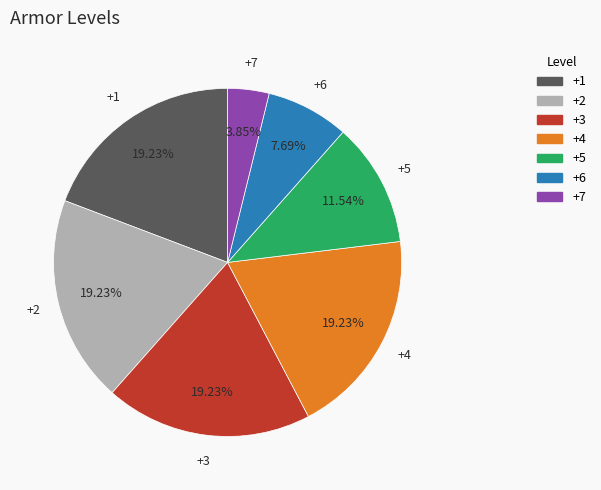

Is there any slice that represents more than half of the pie?

No